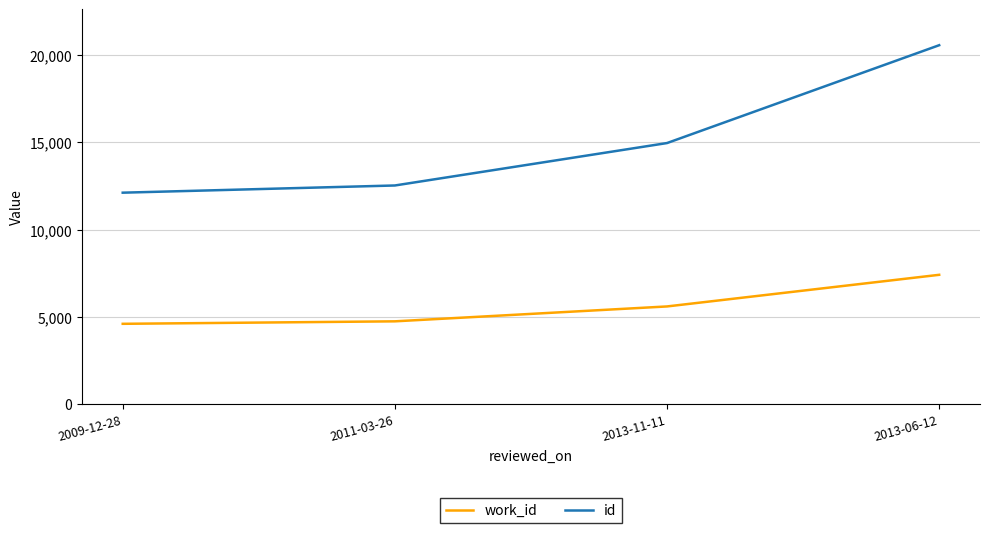

List the series in order of their overall mean, lowest first.

work_id, id